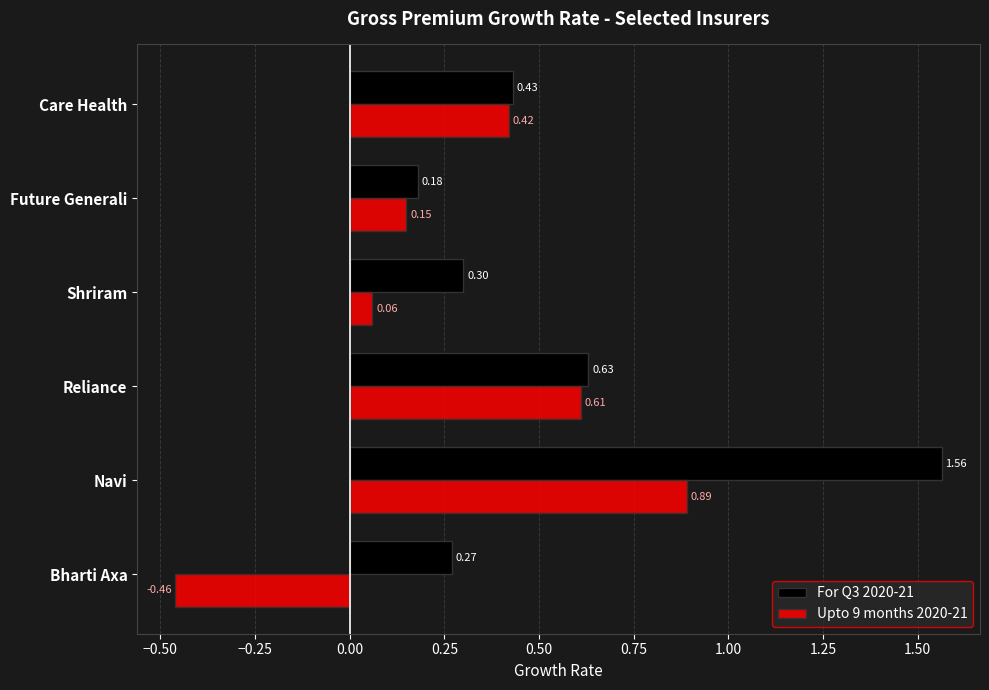

What is the spread (max minus min) of values at Navi?

0.7